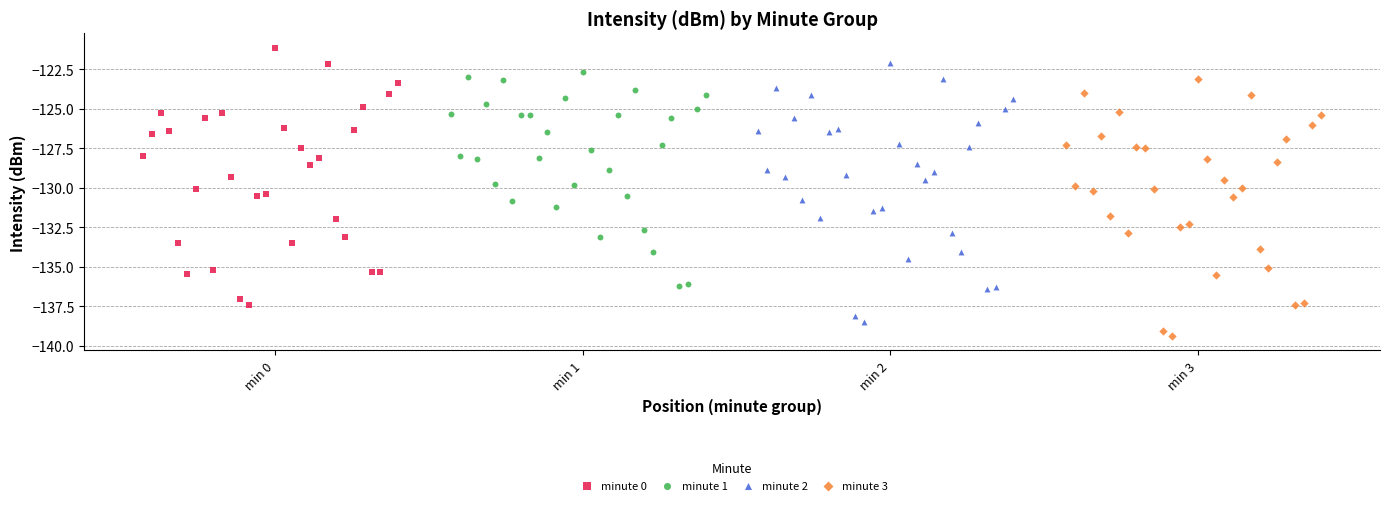

Which series reaches the minimum Y coordinate?

minute 3